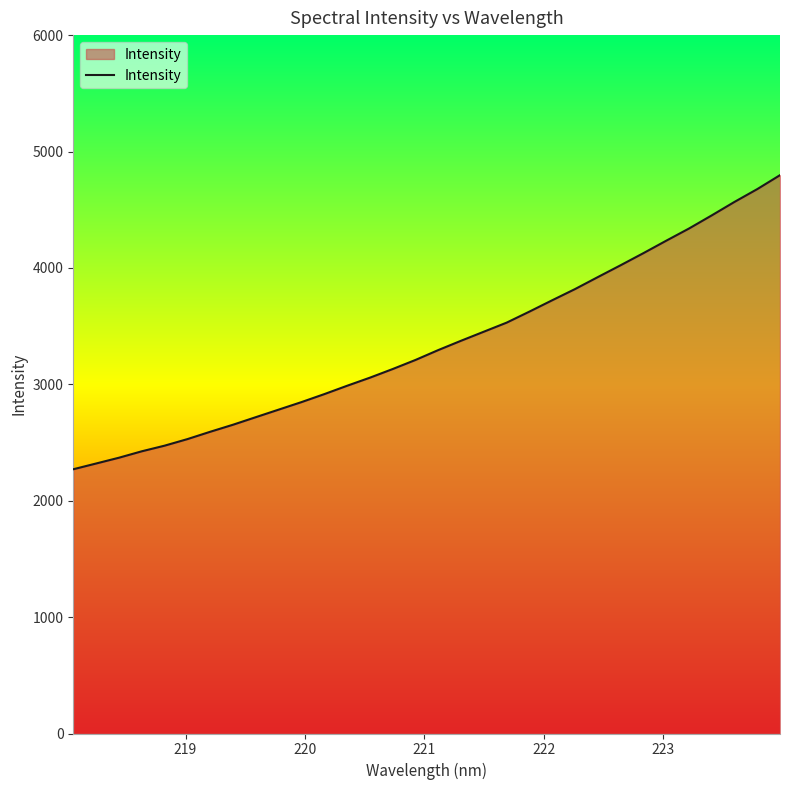

How many values are below 3294?

16